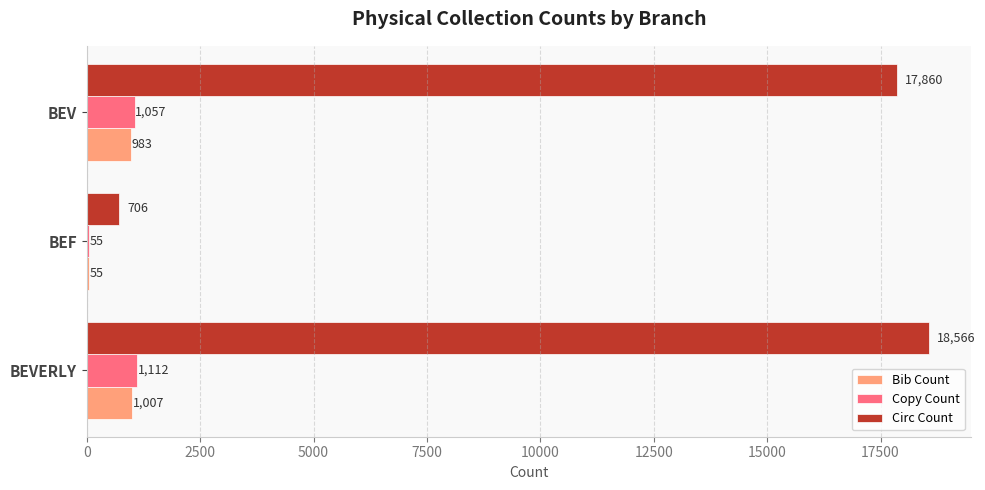

How many data points does each series have?

3